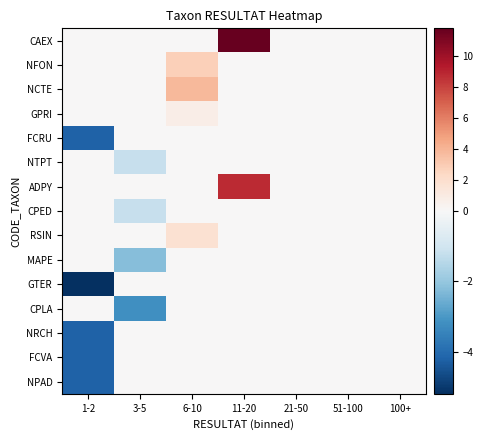

List the series in order of their peak value, highest first.

CAEX, ADPY, NCTE, NFON, RSIN, GPRI, FCRU, NTPT, CPED, MAPE, GTER, CPLA, NRCH, FCVA, NPAD